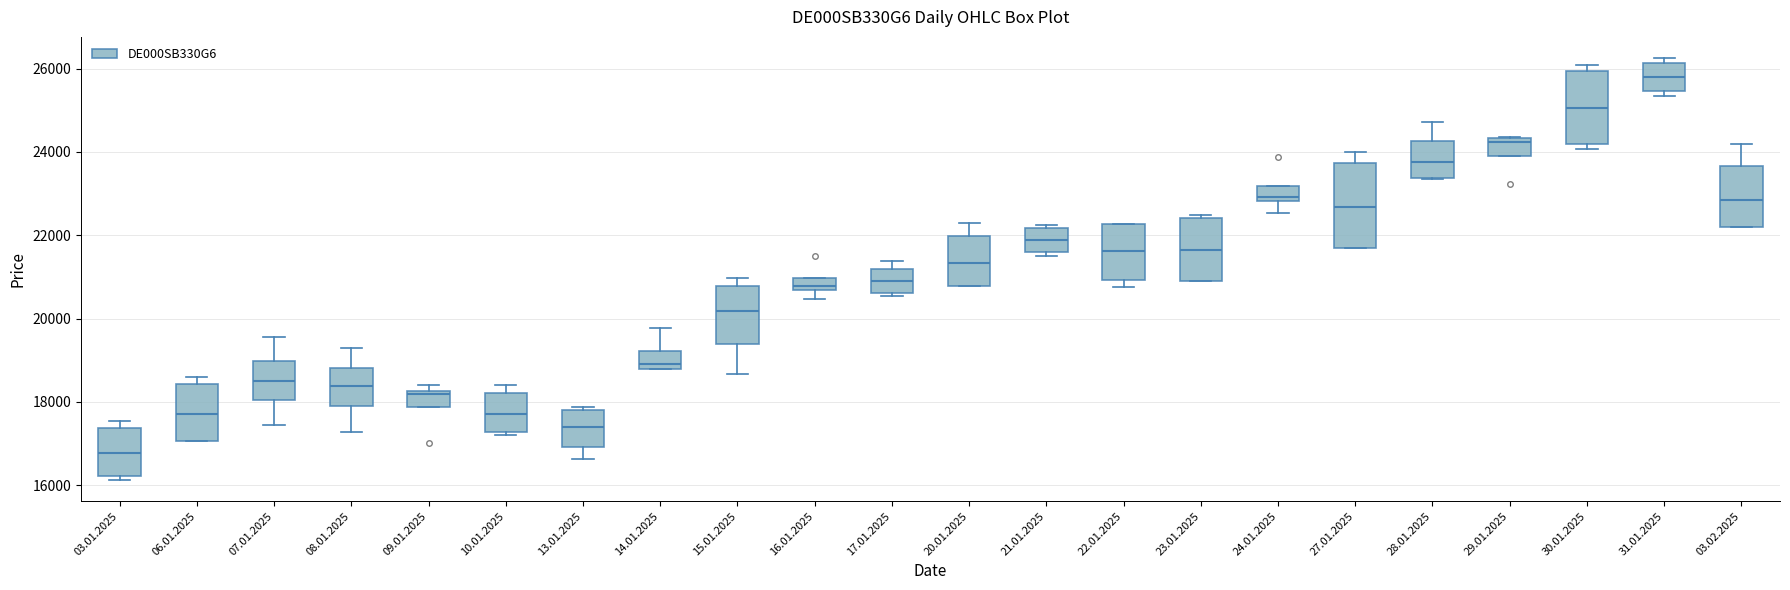

Where is the upper edge of the box for 09.01.2025 on the y-axis? The values are not printed on the chart, so give them approximately, as read against the axis.

18200